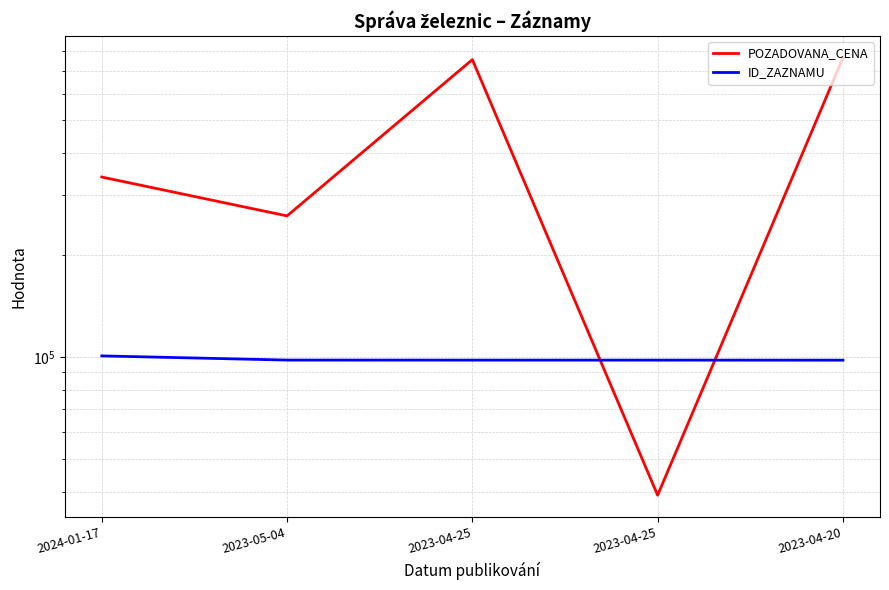

The POZADOVANA_CENA series shows 160883 at 2024-01-17. True or false?

False